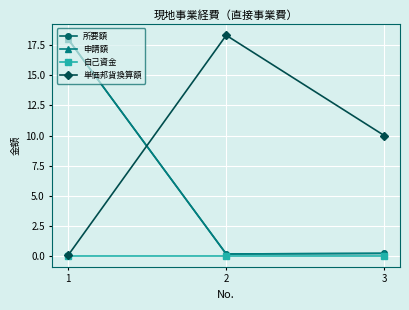

The 単価邦貨換算額 series shows 25.7 at 2. True or false?

False